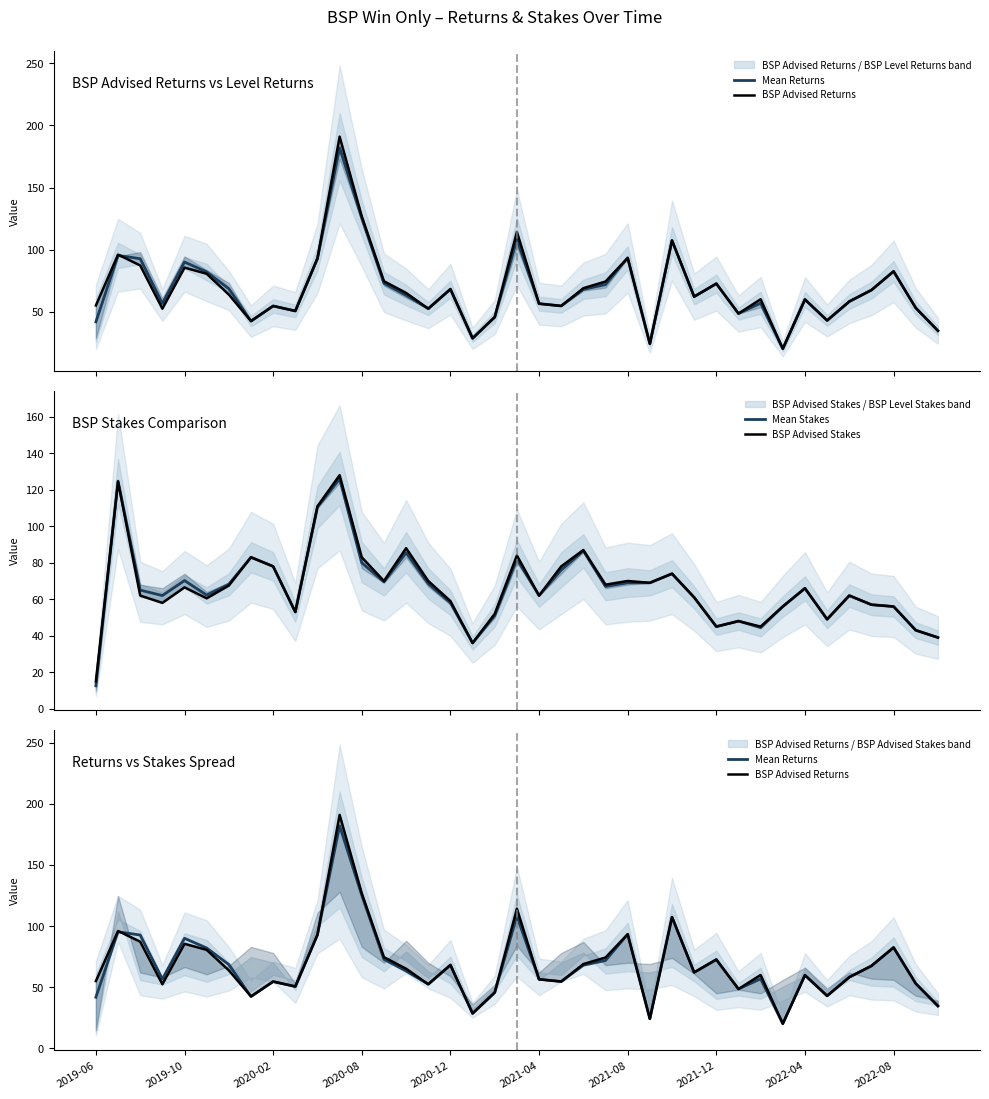

The value of Mean Returns at 2022-08 is 35.5. True or false?

False